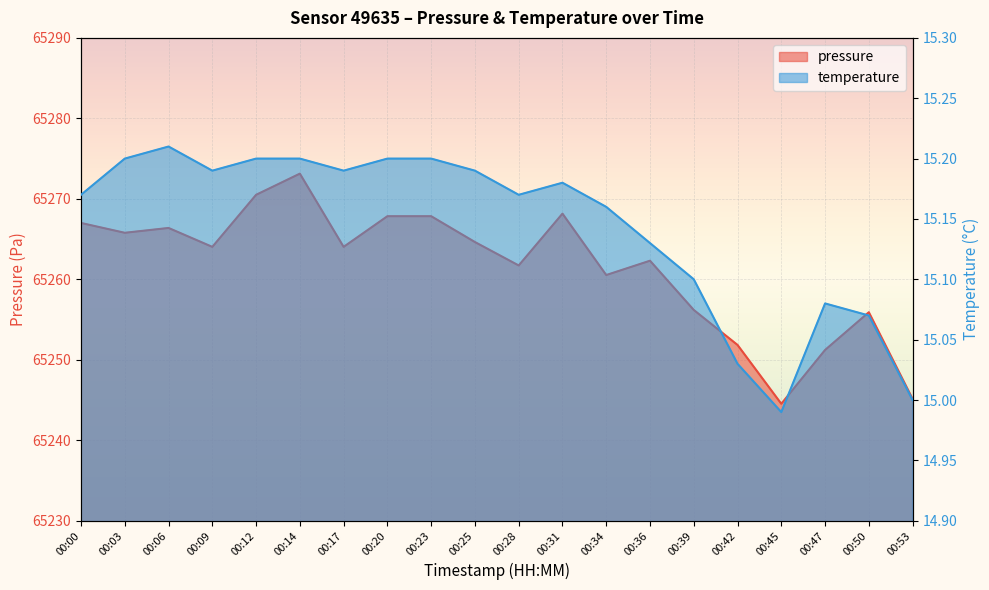

Where is the first local maximum for temperature?

00:06